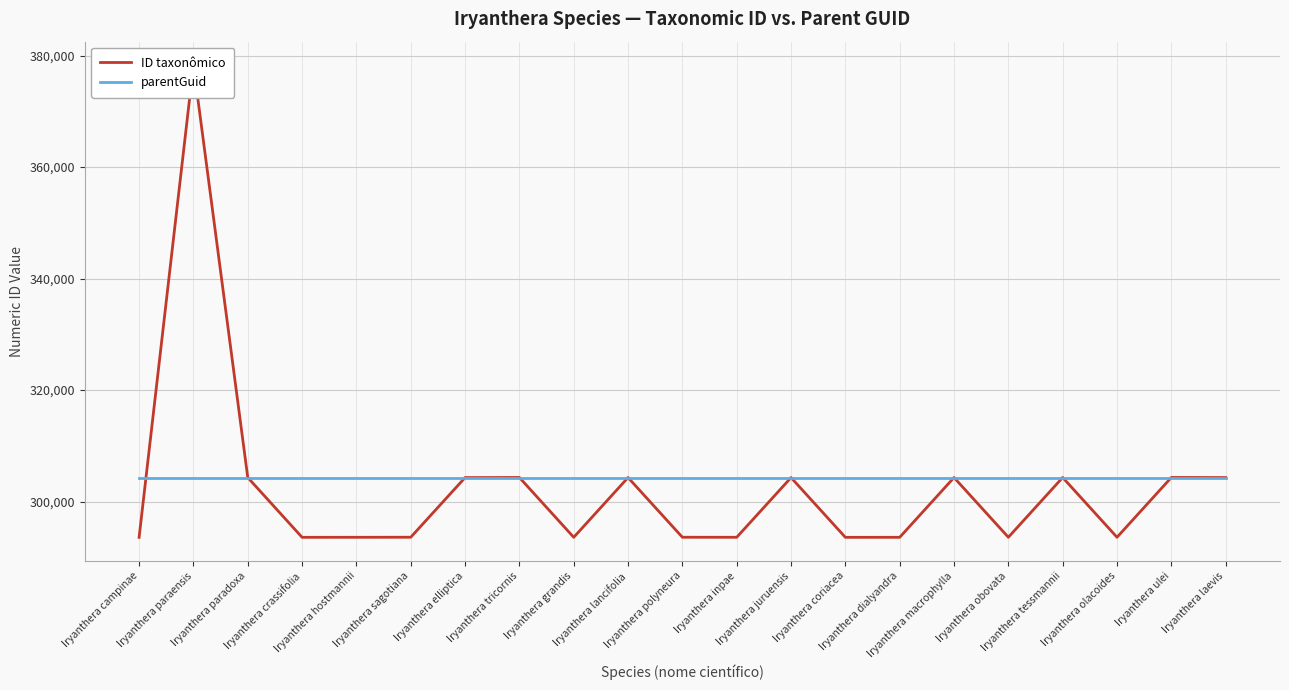

At which category does ID taxonômico reach its first local valley?

Iryanthera crassifolia